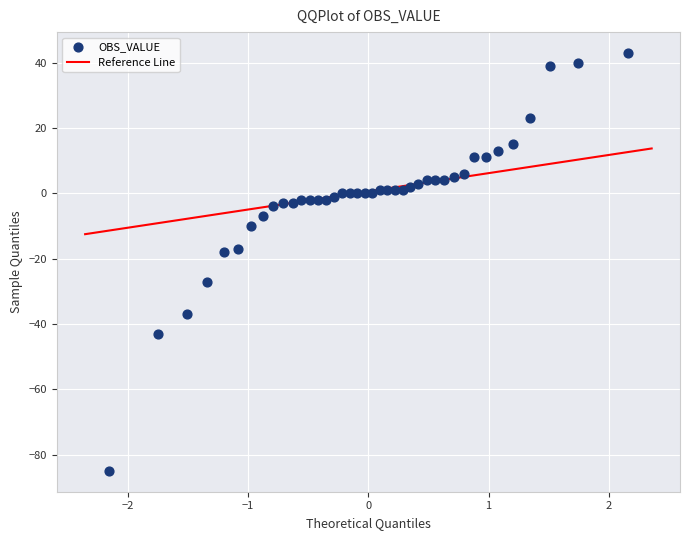

What is the range of Y values (max minus min)?

128